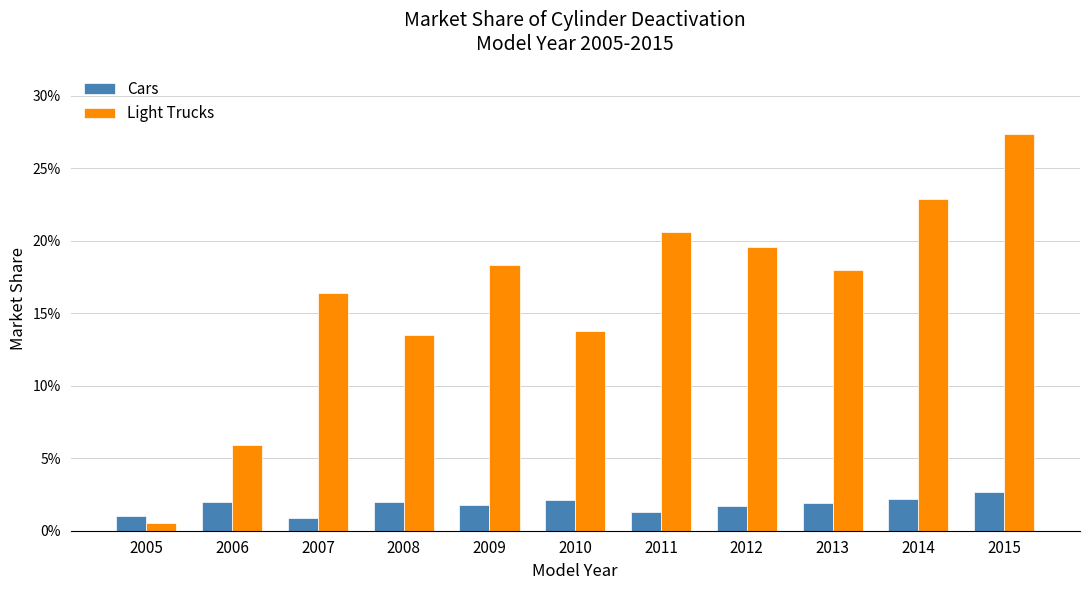

What are all the series names shown in the legend?

Cars, Light Trucks